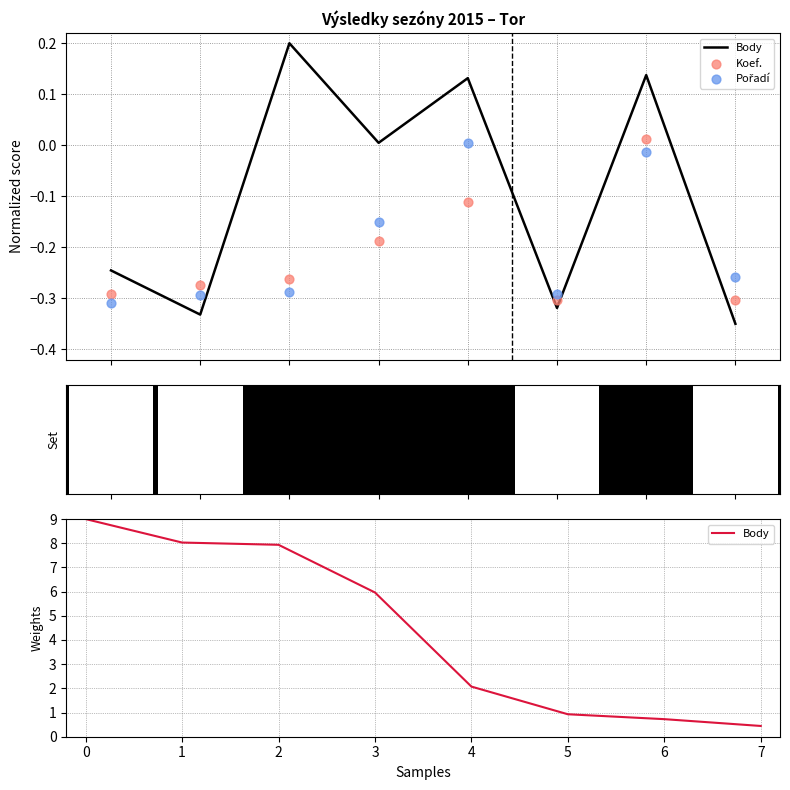

At how many categories does at least one series exceed 6?

3